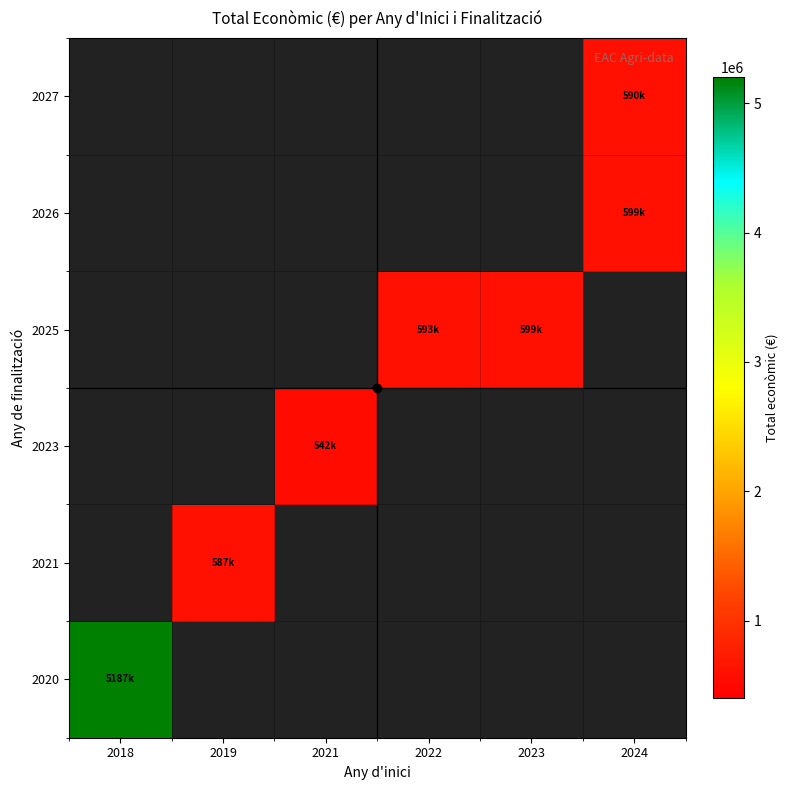

What value does the row_3 series have at 2023?

599883.0